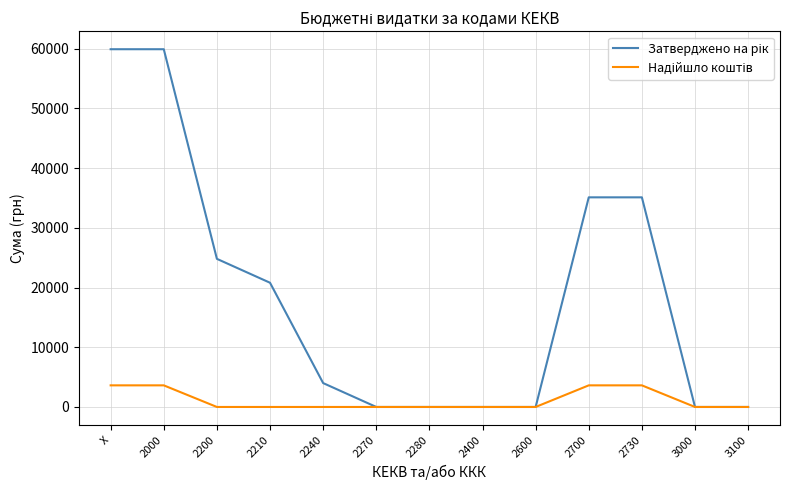

What is the difference between the highest and lowest values at X?

56280